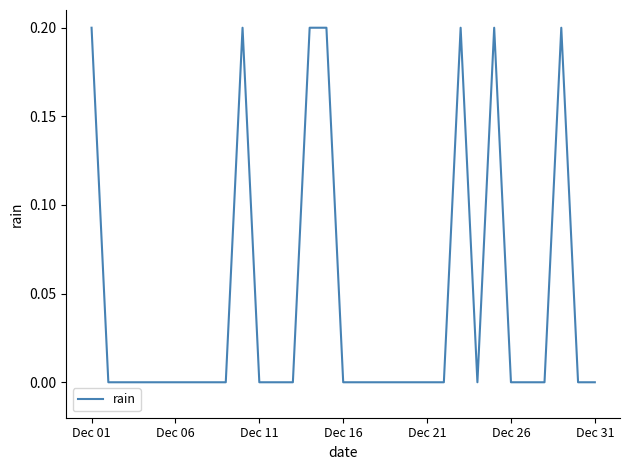

The chart shows a value of 0.1 at Dec 11. True or false?

False